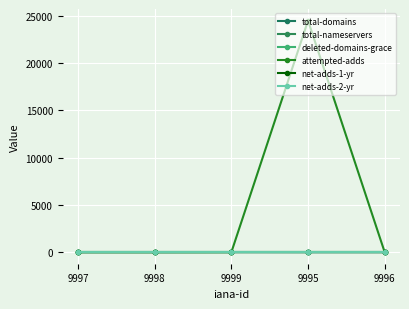

Which category has the highest value in the net-adds-2-yr series?

9997